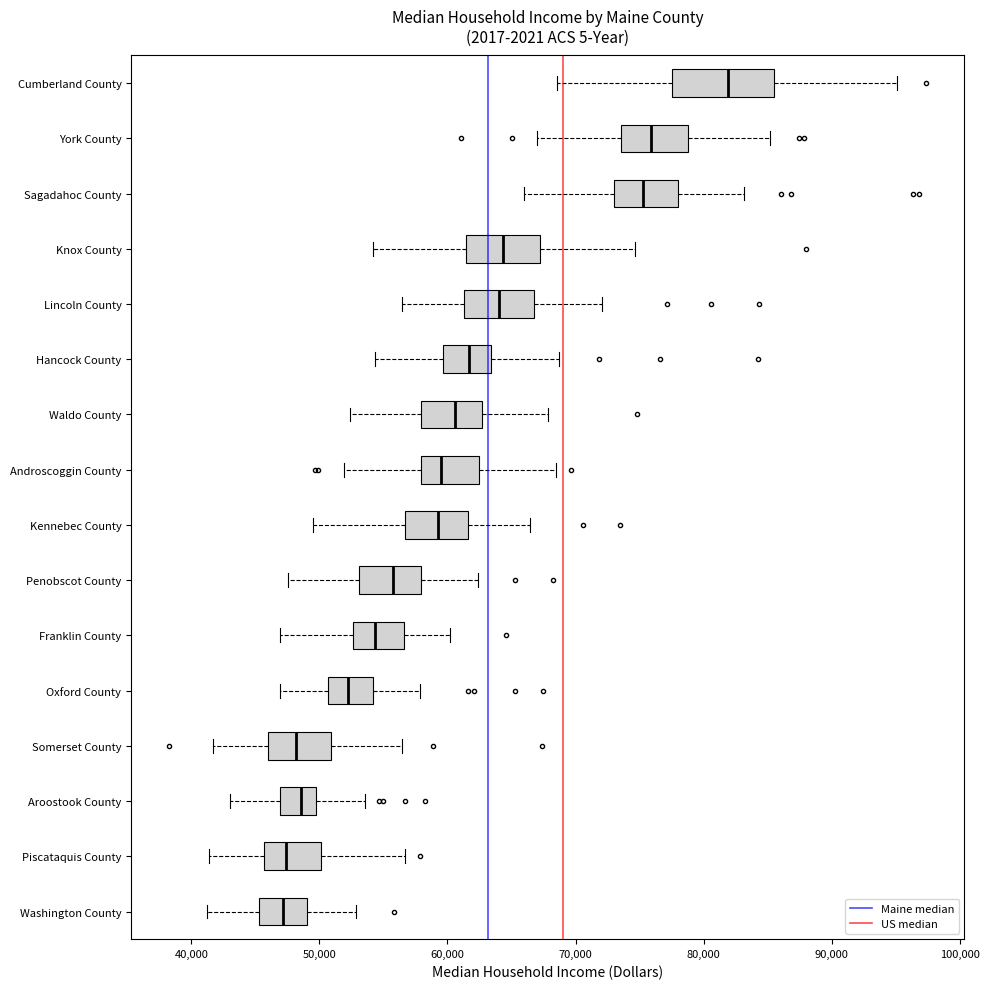

Reading bottom to top, transcribe this box plot: for each box, give where its median line is, the range the box spans, and where its two whiskers end, as read against the x-axis. The values are not printed on the chart, so give them approximately, as read against the axis.

Washington County: median 47000, box 45000 to 49000, whiskers 41000 to 53000
Piscataquis County: median 47000, box 46000 to 50000, whiskers 41000 to 57000
Aroostook County: median 49000, box 47000 to 50000, whiskers 43000 to 54000
Somerset County: median 48000, box 46000 to 51000, whiskers 42000 to 56000
Oxford County: median 52000, box 51000 to 54000, whiskers 47000 to 58000
Franklin County: median 54000, box 53000 to 57000, whiskers 47000 to 60000
Penobscot County: median 56000, box 53000 to 58000, whiskers 48000 to 62000
Kennebec County: median 59000, box 57000 to 62000, whiskers 49000 to 66000
Androscoggin County: median 59000, box 58000 to 62000, whiskers 52000 to 68000
Waldo County: median 61000, box 58000 to 63000, whiskers 52000 to 68000
Hancock County: median 62000, box 60000 to 63000, whiskers 54000 to 69000
Lincoln County: median 64000, box 61000 to 67000, whiskers 56000 to 72000
Knox County: median 64000, box 61000 to 67000, whiskers 54000 to 75000
Sagadahoc County: median 75000, box 73000 to 78000, whiskers 66000 to 83000
York County: median 76000, box 74000 to 79000, whiskers 67000 to 85000
Cumberland County: median 82000, box 78000 to 85000, whiskers 69000 to 95000